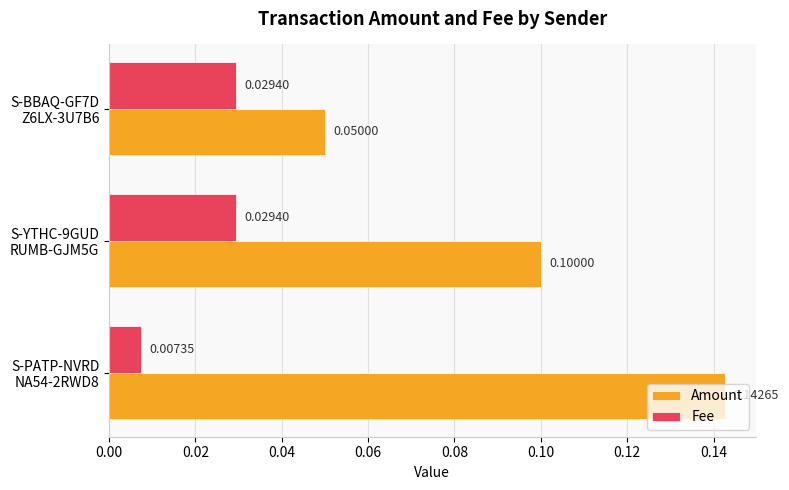

List the series in order of their overall mean, highest first.

Amount, Fee